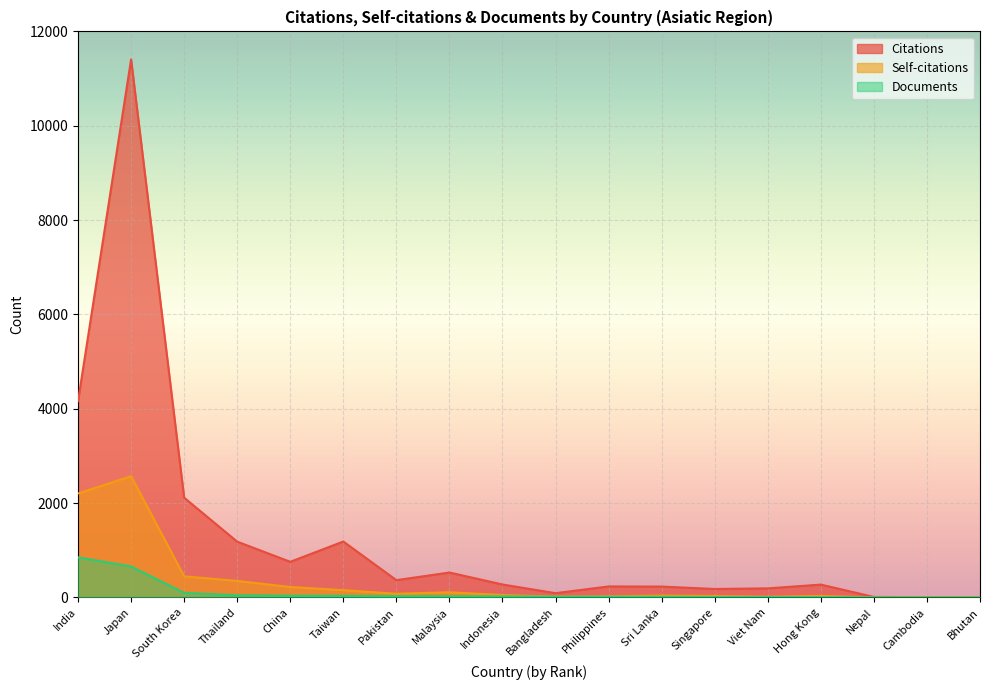

Does the chart display data point markers on the line(s)?

No